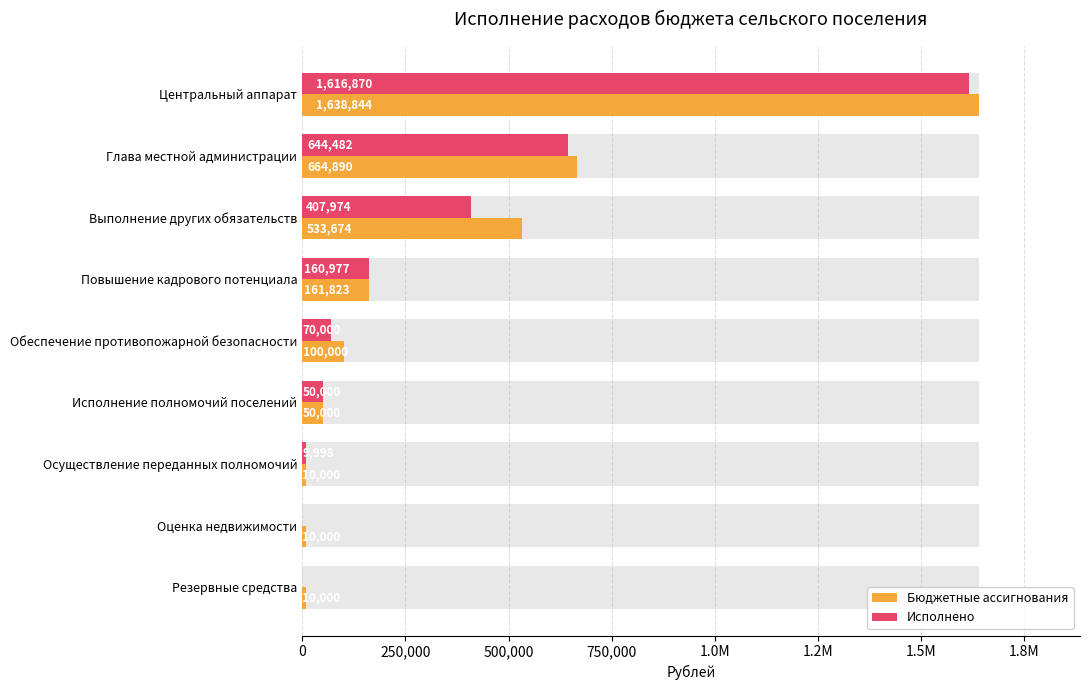

Rank the series at Глава местной администрации from lowest to highest value.

Исполнено, Бюджетные ассигнования